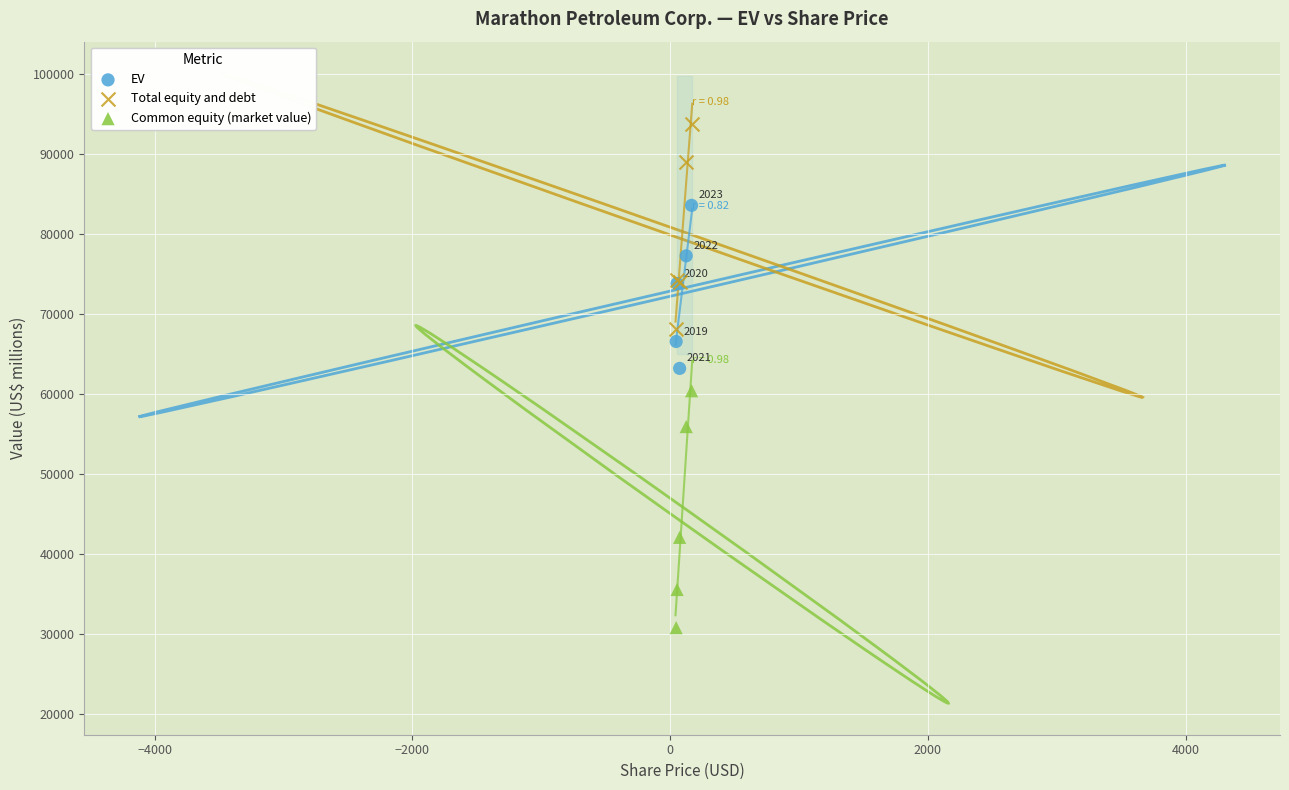

Which series contains the highest Y value?

Total equity and debt